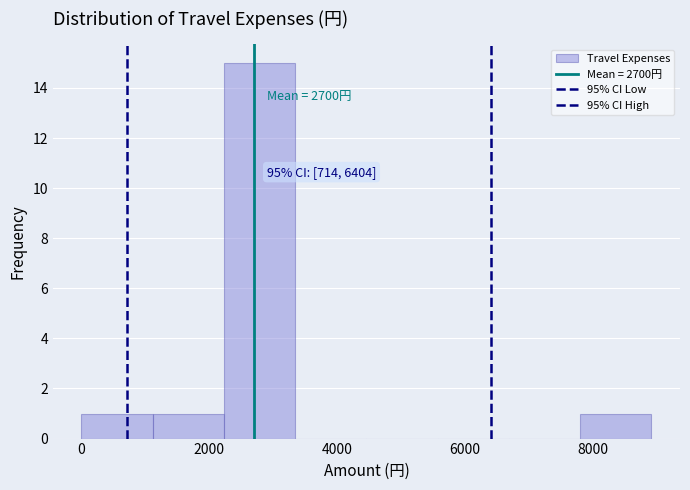

Over which range of the x-axis is the bar tallest?

2200 to 3400